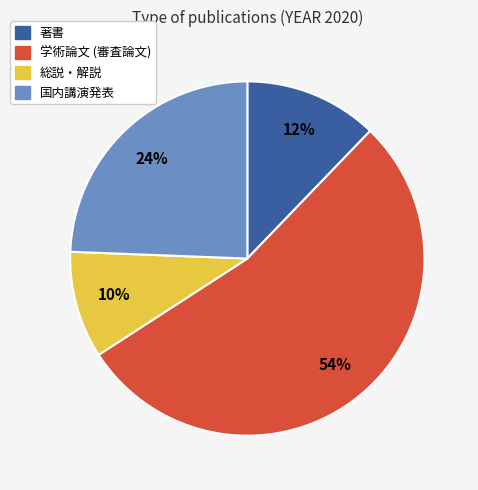

To the nearest percent, what percentage of the pie is 著書?

12%